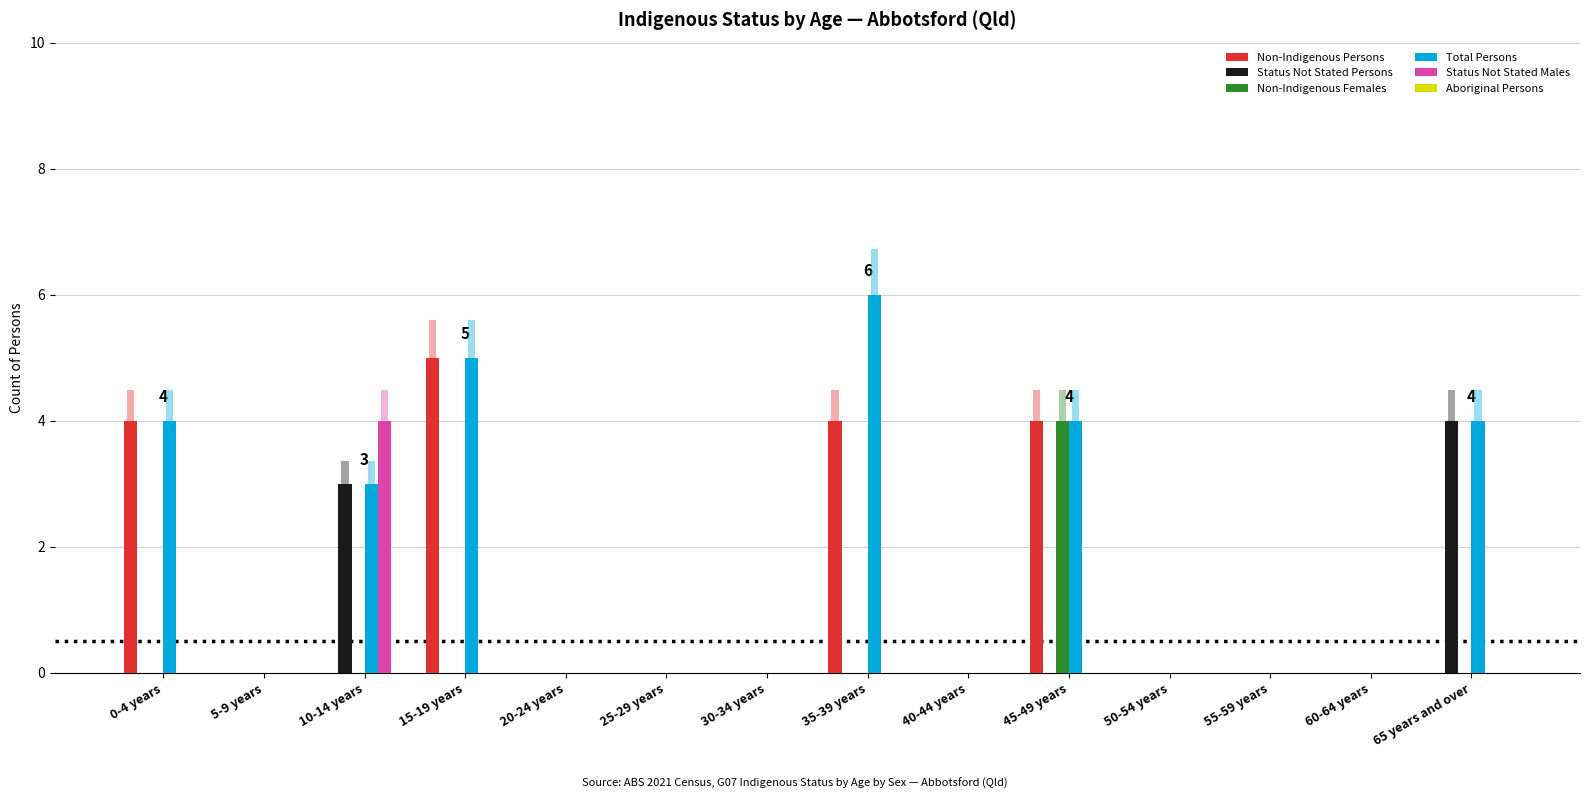

Which series has the largest total across all categories?

Total Persons